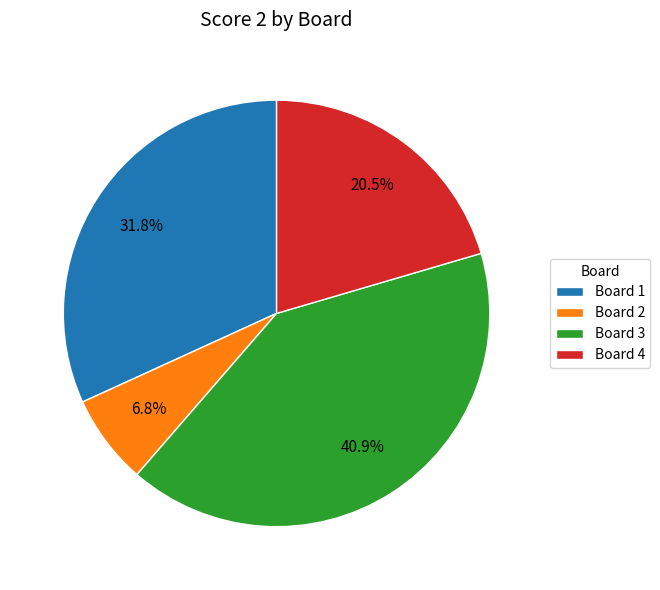

What percentage is NOT represented by Board 2?

93.2%